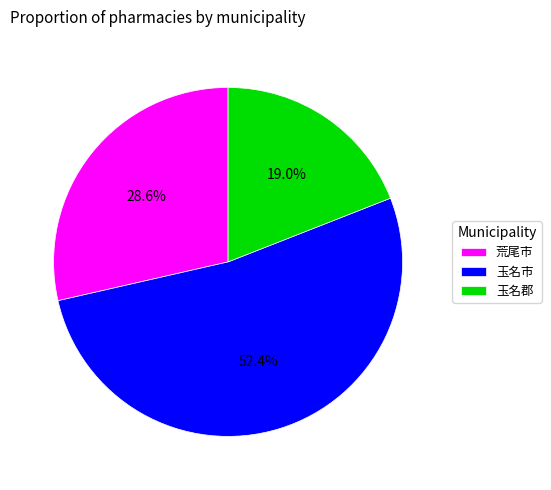

How many slices are in this pie chart?

3